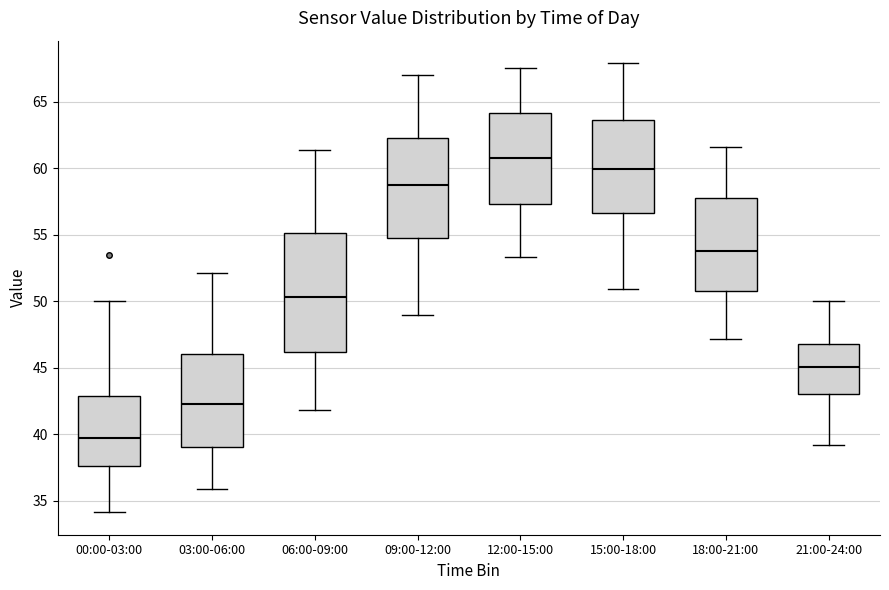

Reading left to right, transcribe this box plot: for each box, give where its median line is, the range the box spans, and where its two whiskers end, as read against the y-axis. The values are not printed on the chart, so give them approximately, as read against the axis.

00:00-03:00: median 39.5, box 37.5 to 43.0, whiskers 34.0 to 50.0
03:00-06:00: median 42.5, box 39.0 to 46.0, whiskers 36.0 to 52.0
06:00-09:00: median 50.5, box 46.0 to 55.0, whiskers 42.0 to 61.5
09:00-12:00: median 59.0, box 55.0 to 62.5, whiskers 49.0 to 67.0
12:00-15:00: median 61.0, box 57.5 to 64.0, whiskers 53.5 to 67.5
15:00-18:00: median 60.0, box 56.5 to 63.5, whiskers 51.0 to 68.0
18:00-21:00: median 54.0, box 51.0 to 58.0, whiskers 47.0 to 61.5
21:00-24:00: median 45.0, box 43.0 to 47.0, whiskers 39.0 to 50.0